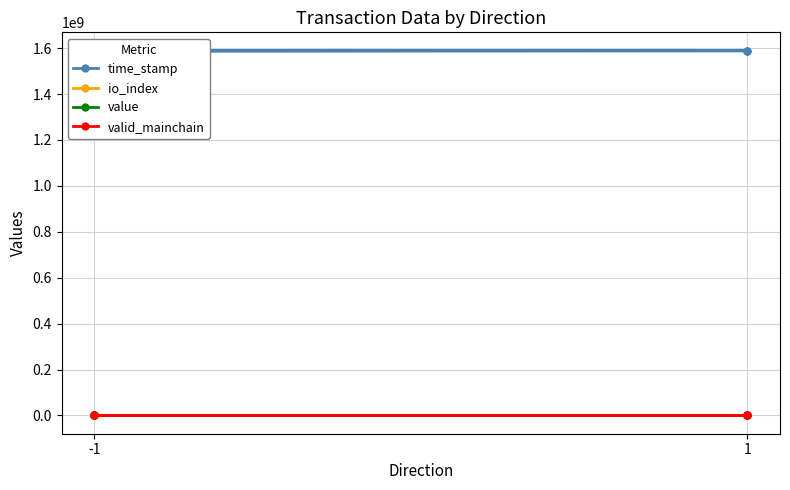

After their last crossing, which series has the higher values: io_index or valid_mainchain?

io_index